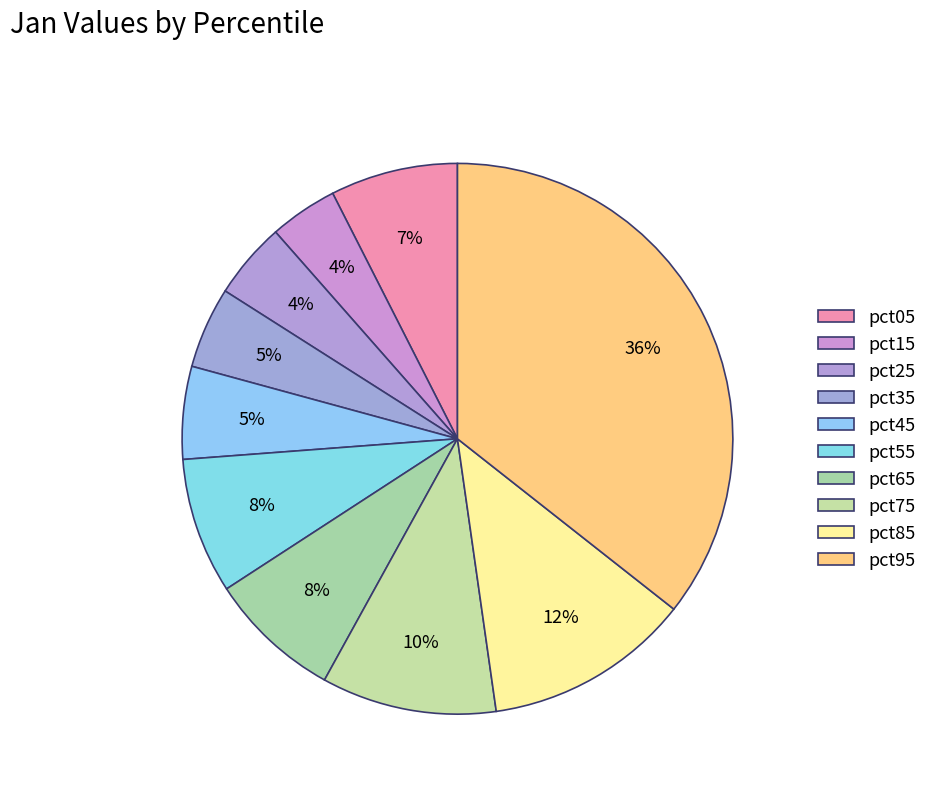

Count the number of slices in the pie.

10